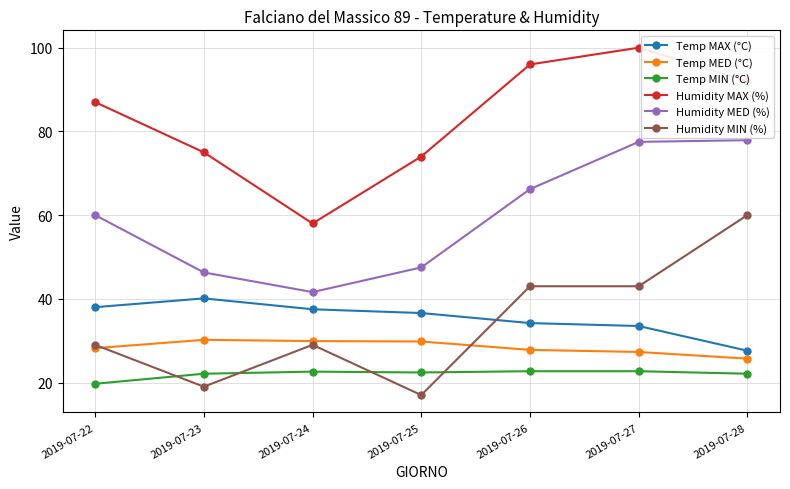

How many data points does each series have?

7